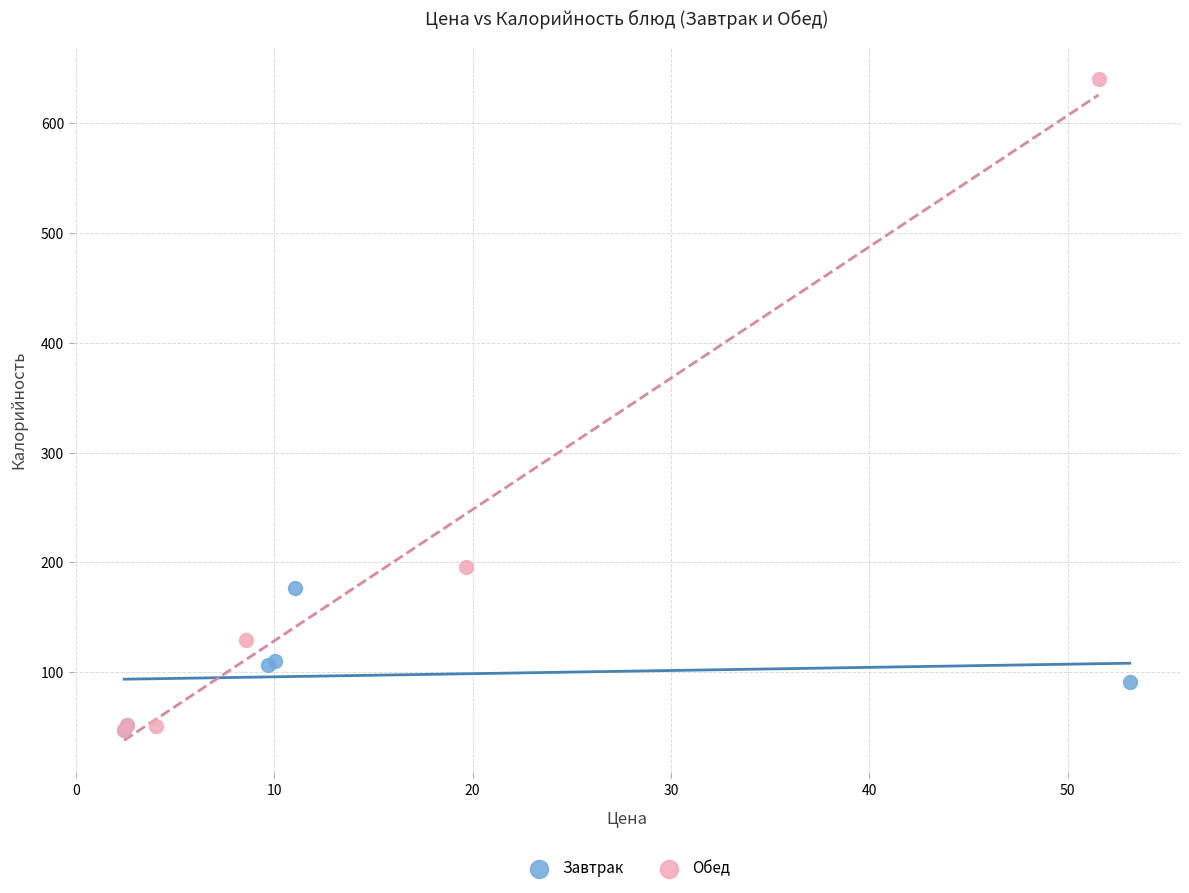

Which series has the widest spread of Y values?

Обед